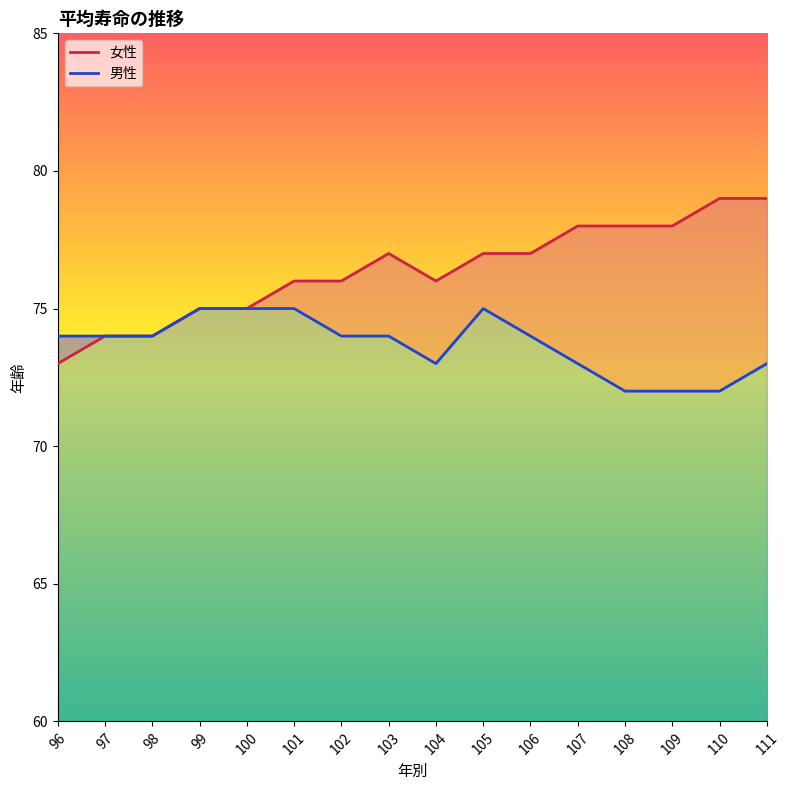

How many data points in 女性 are less than 77?

8